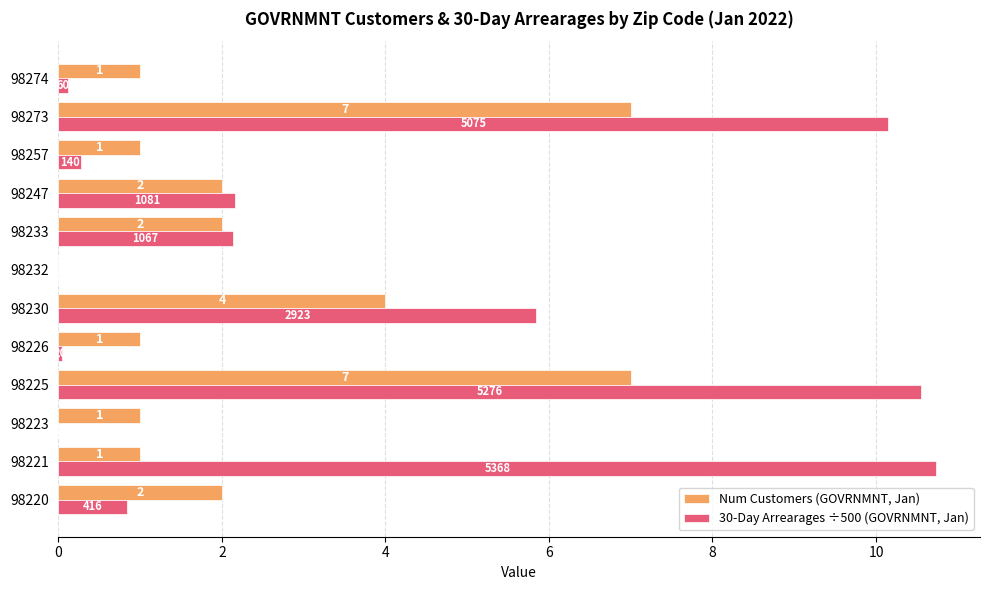

What is the maximum value shown in the chart?

10.7